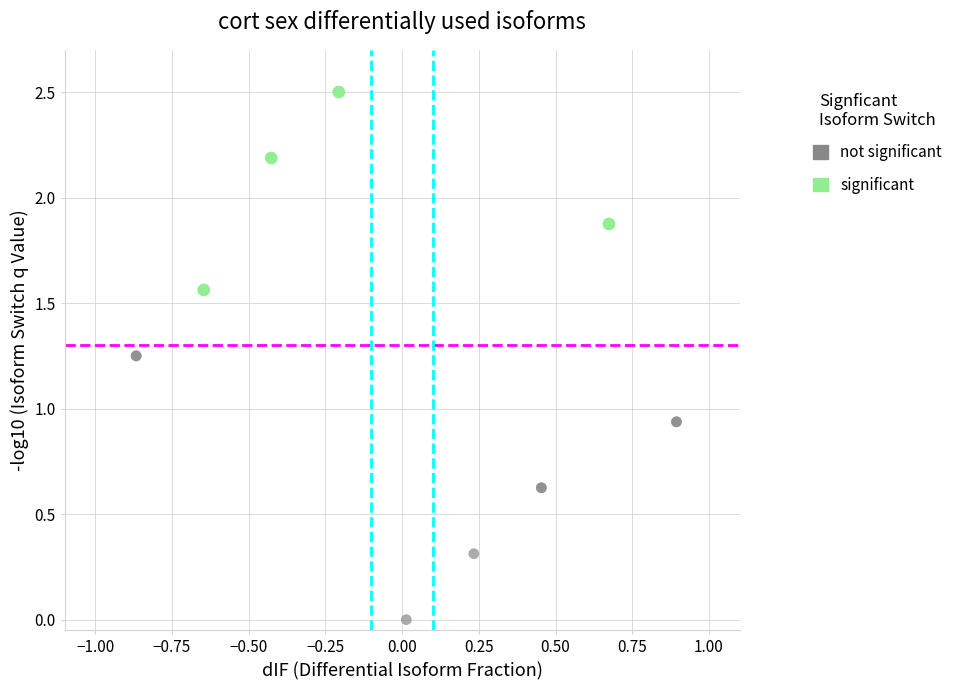

Which series reaches the minimum Y coordinate?

not significant